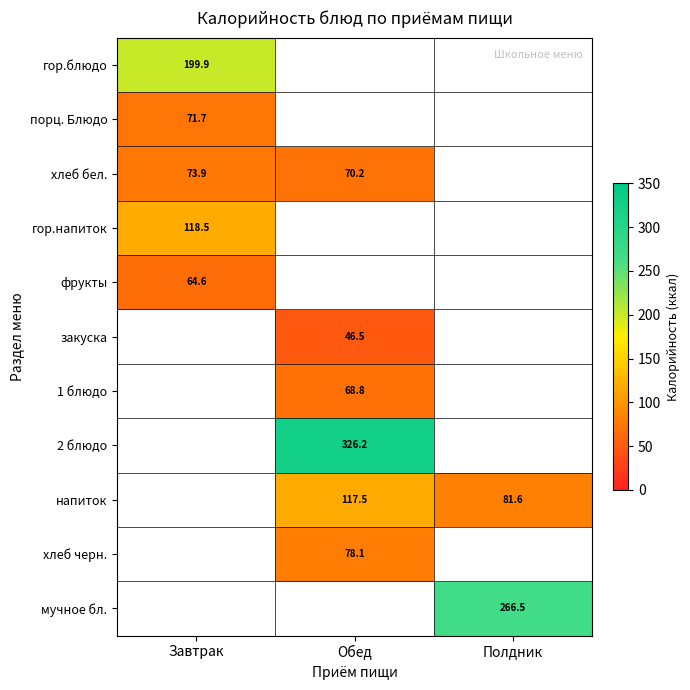

At how many categories does at least one series exceed 196?

3